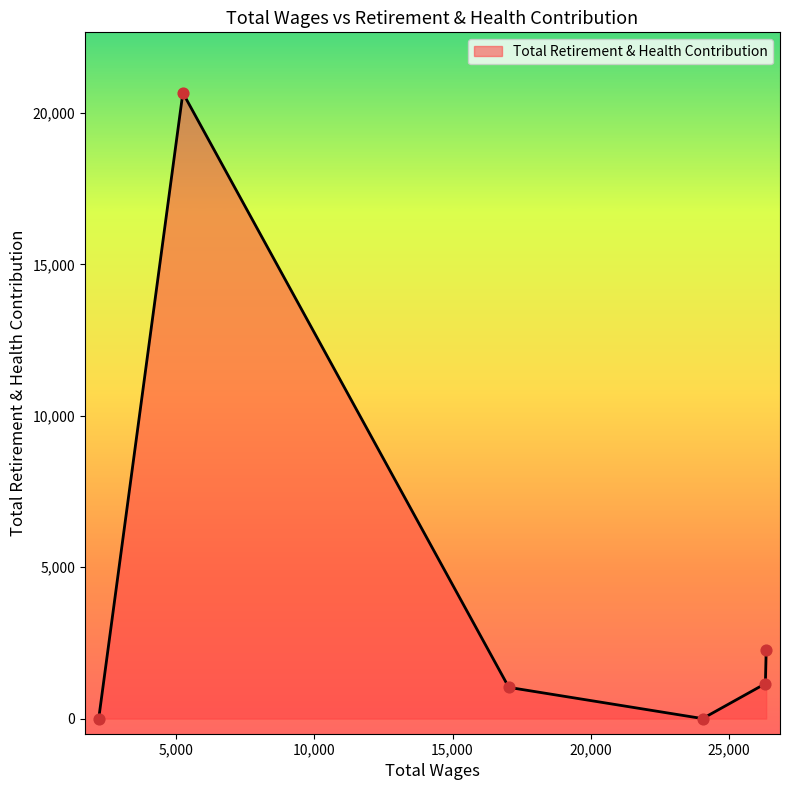

What is the maximum value shown in the chart?

20665